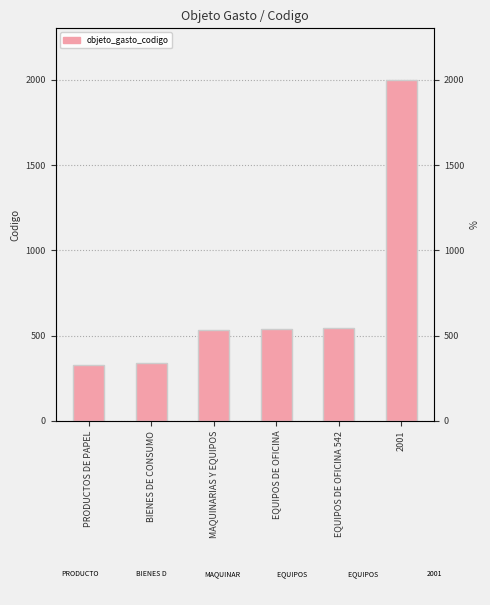

How many bars are there in total?

6